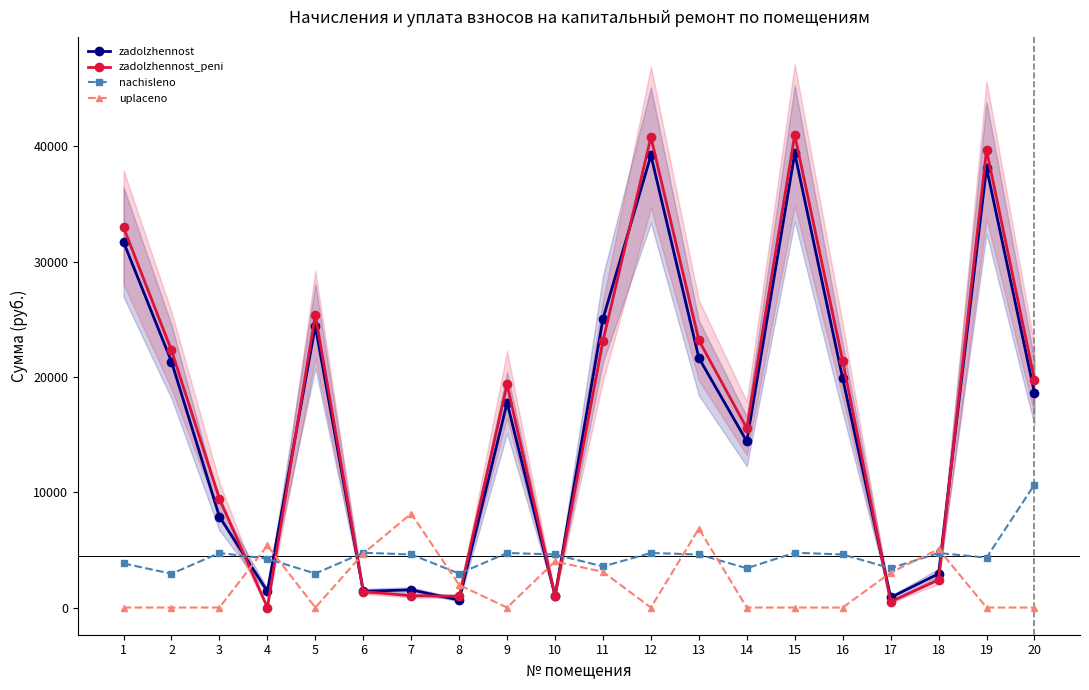

What is the average value of the zadolzhennost series?

16461.4